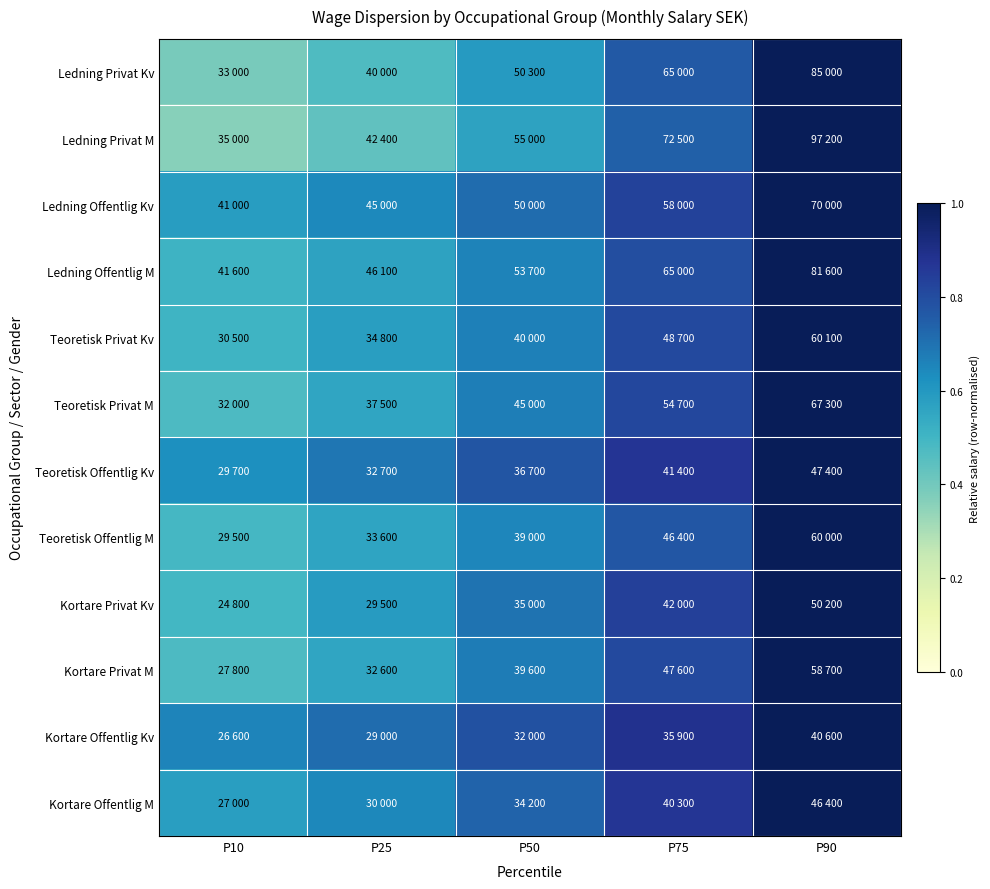

Reading left to right, list all the values displayed in this chart.

Ledning Privat Kv: P10=0.4	P25=0.5	P50=0.6	P75=0.8	P90=1.0
Ledning Privat M: P10=0.4	P25=0.4	P50=0.6	P75=0.7	P90=1.0
Ledning Offentlig Kv: P10=0.6	P25=0.6	P50=0.7	P75=0.8	P90=1.0
Ledning Offentlig M: P10=0.5	P25=0.6	P50=0.7	P75=0.8	P90=1.0
Teoretisk Privat Kv: P10=0.5	P25=0.6	P50=0.7	P75=0.8	P90=1.0
Teoretisk Privat M: P10=0.5	P25=0.6	P50=0.7	P75=0.8	P90=1.0
Teoretisk Offentlig Kv: P10=0.6	P25=0.7	P50=0.8	P75=0.9	P90=1.0
Teoretisk Offentlig M: P10=0.5	P25=0.6	P50=0.7	P75=0.8	P90=1.0
Kortare Privat Kv: P10=0.5	P25=0.6	P50=0.7	P75=0.8	P90=1.0
Kortare Privat M: P10=0.5	P25=0.6	P50=0.7	P75=0.8	P90=1.0
Kortare Offentlig Kv: P10=0.7	P25=0.7	P50=0.8	P75=0.9	P90=1.0
Kortare Offentlig M: P10=0.6	P25=0.6	P50=0.7	P75=0.9	P90=1.0